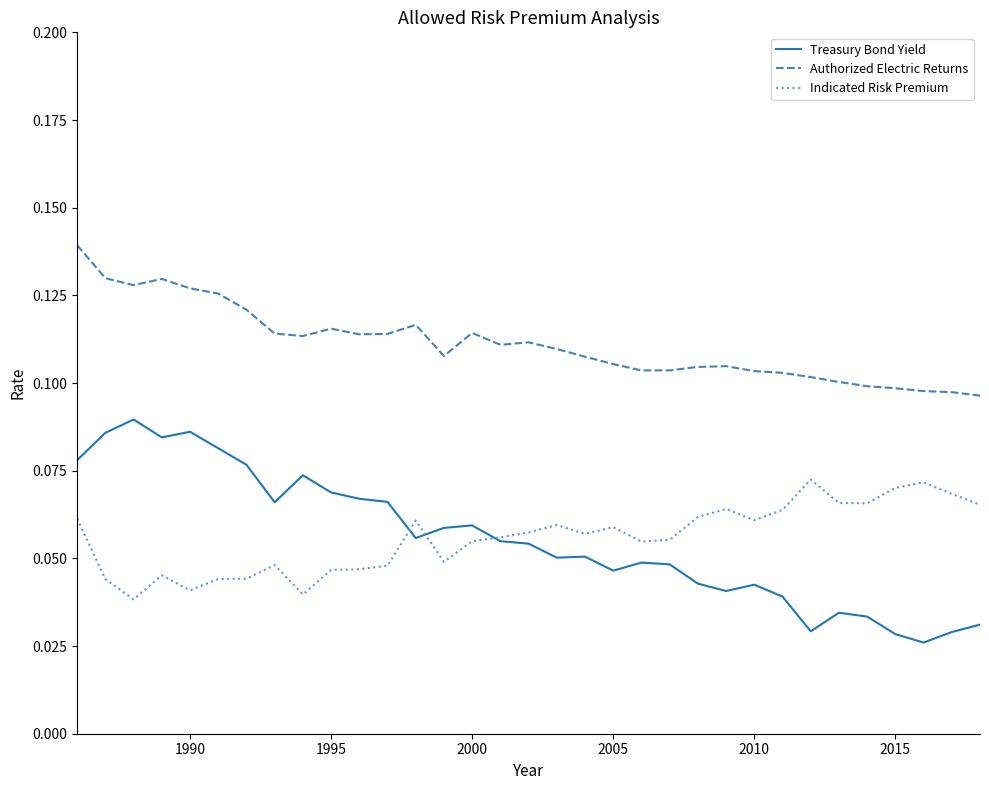

Rank the series by their maximum value, from highest to lowest.

Authorized Electric Returns, Treasury Bond Yield, Indicated Risk Premium